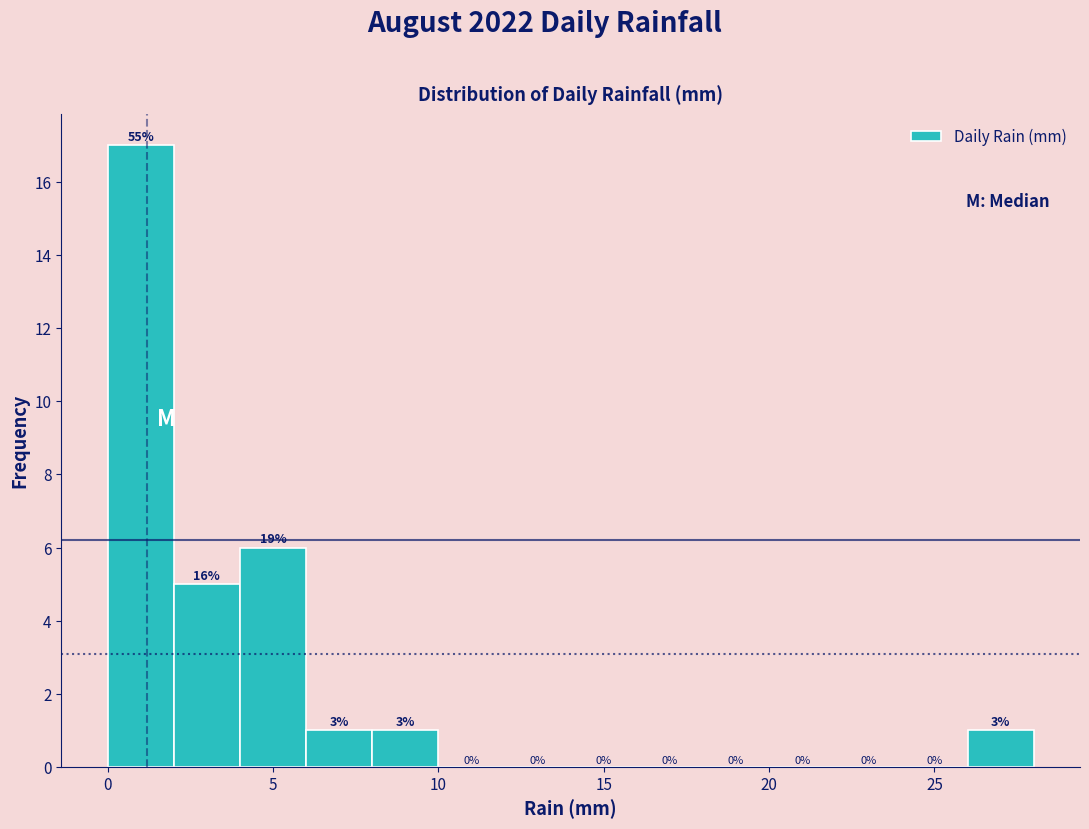

Which range on the x-axis has the tallest bar?

0 to 2